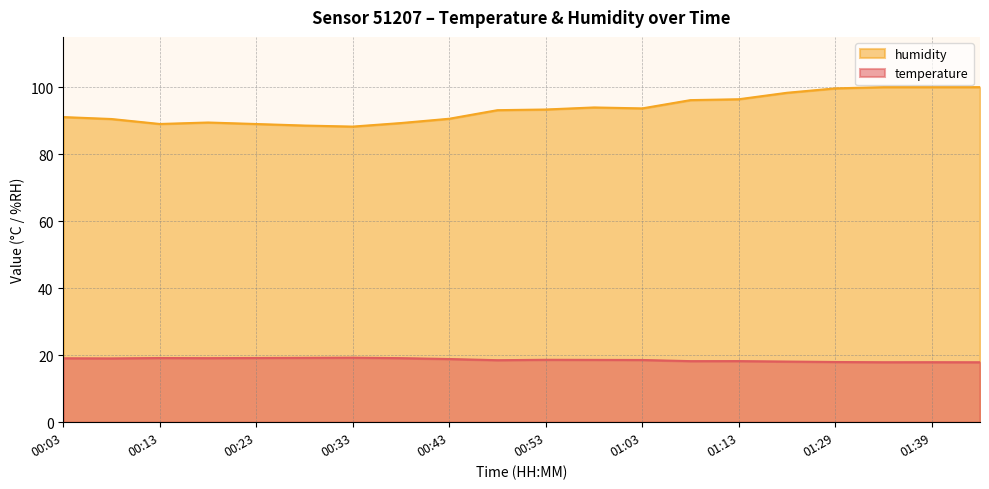

What is the minimum value for temperature?

17.9